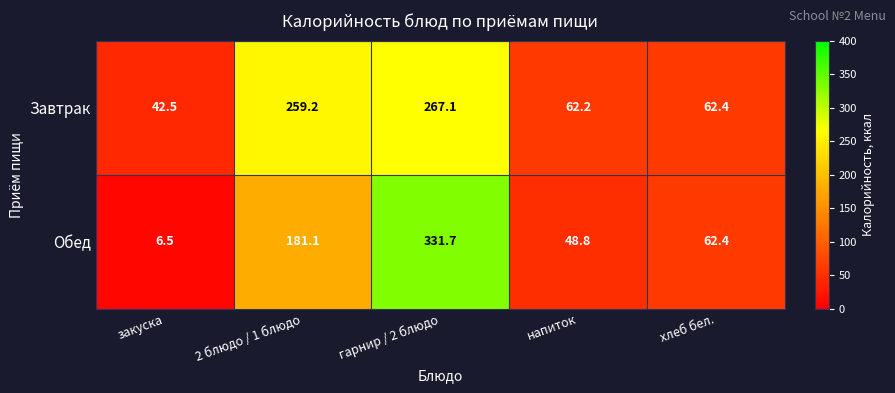

Reading left to right, extract all data points from this chart.

Завтрак: закуска=42.5	2 блюдо / 1 блюдо=259.2	гарнир / 2 блюдо=267.1	напиток=62.2	хлеб бел.=62.4
Обед: закуска=6.5	2 блюдо / 1 блюдо=181.1	гарнир / 2 блюдо=331.7	напиток=48.8	хлеб бел.=62.4